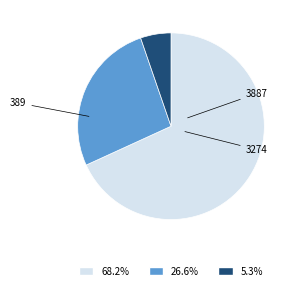

Does any single category account for the majority?

Yes